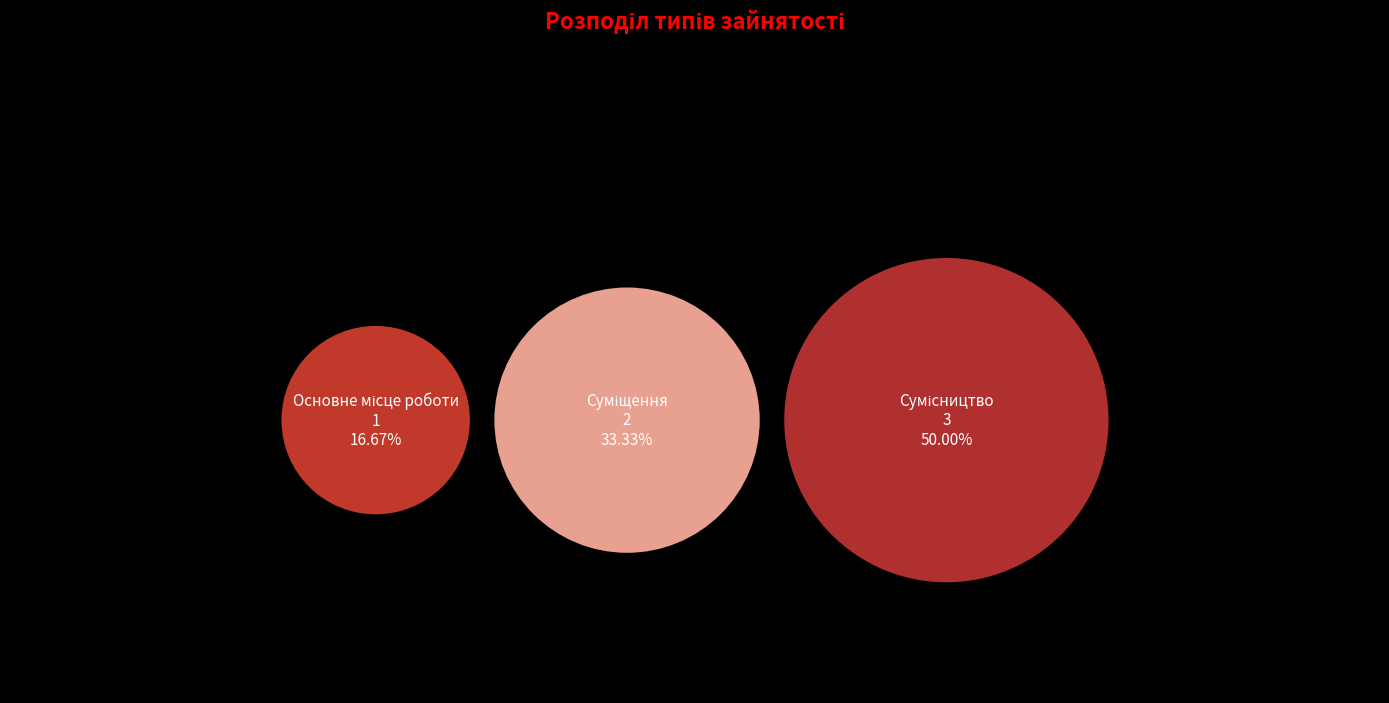

To the nearest percent, what portion does Суміщення represent?

33%